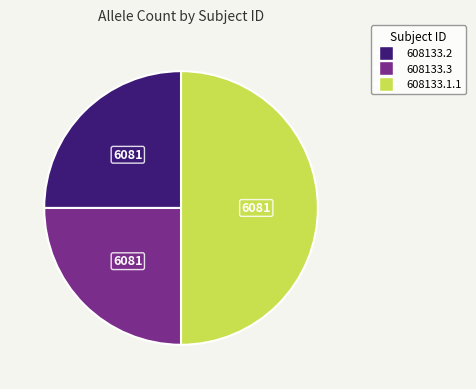

Is it true that 608133.2 is 37% of the pie?

False